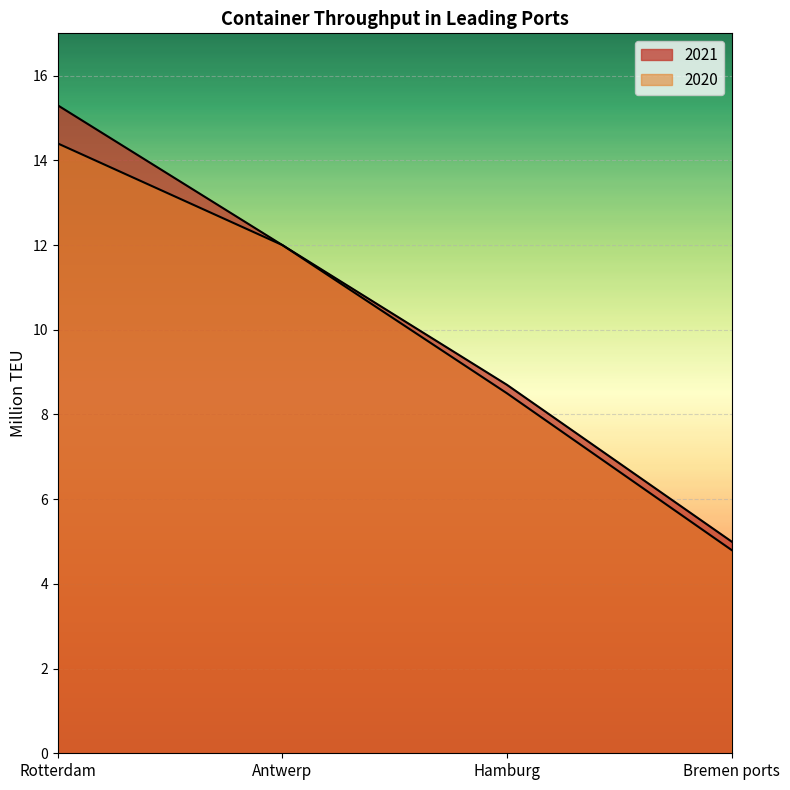

What position from the left is Hamburg?

3